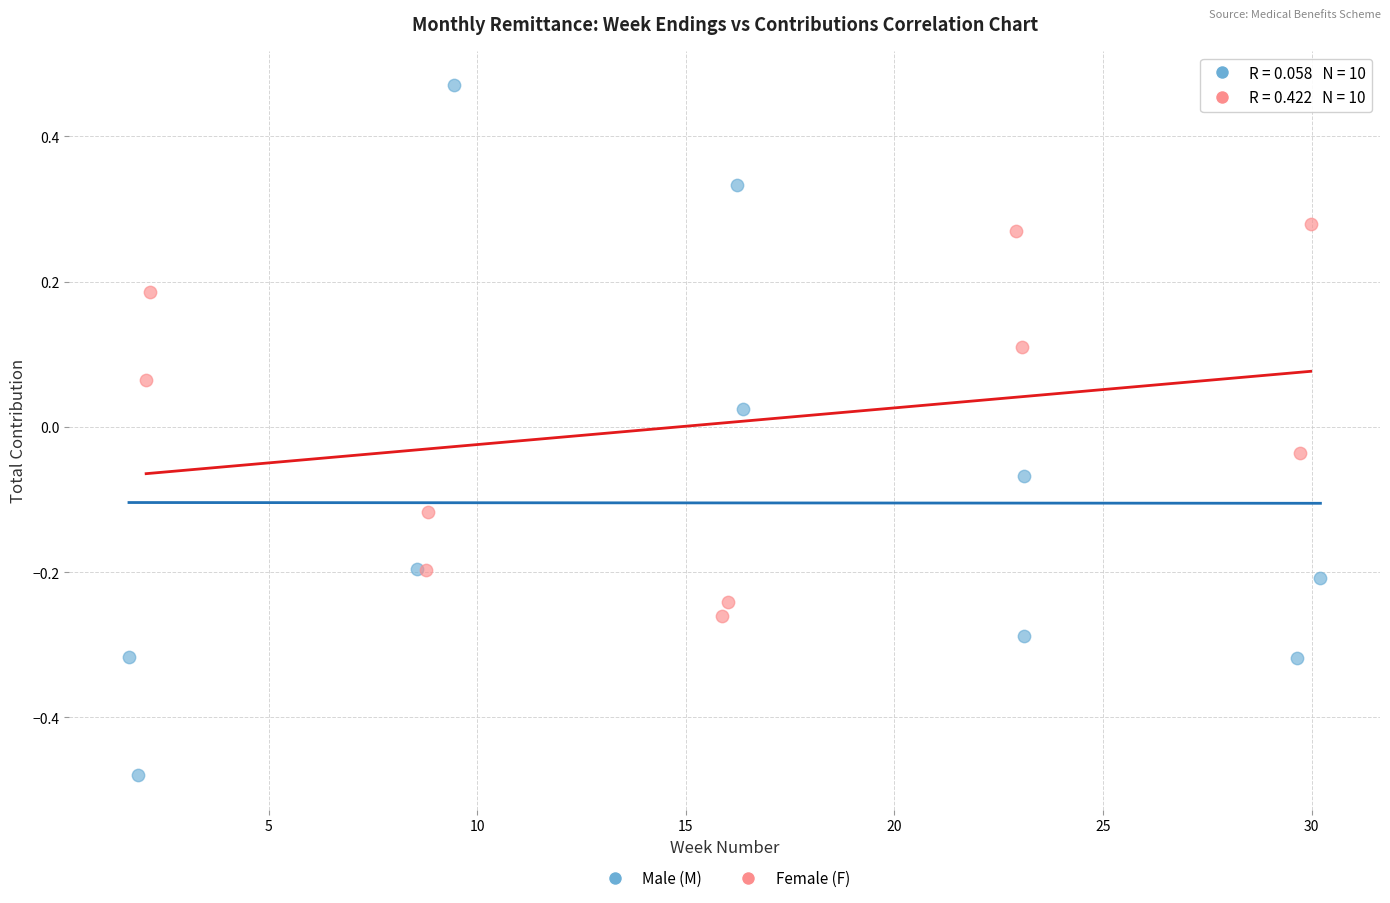

Which series reaches the maximum Y coordinate?

Male (M)